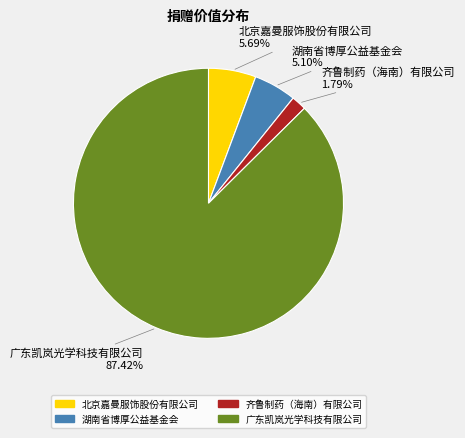

What is the ratio of the value at 齐鲁制药（海南）有限公司 to the value at 北京嘉曼服饰股份有限公司?

0.3